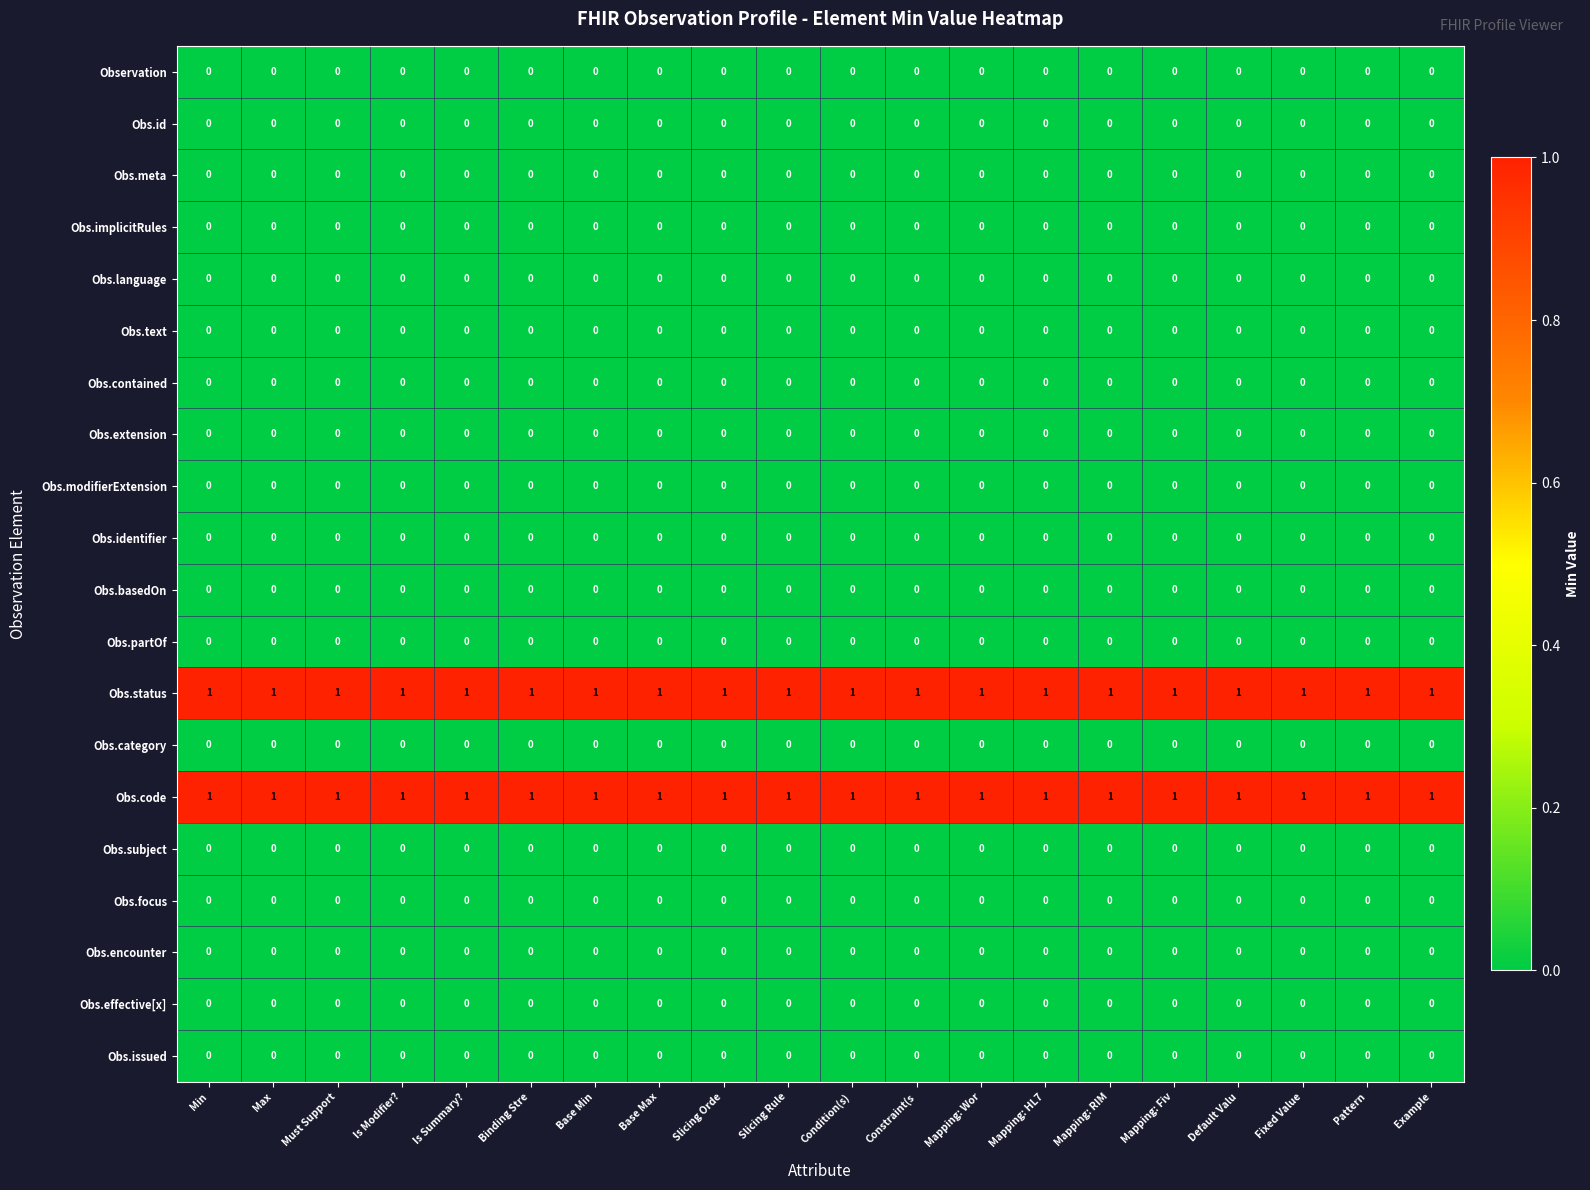

Is the value of Obs.code at Mapping: HL7 greater than the value of Obs.effective[x] at Base Min?

Yes